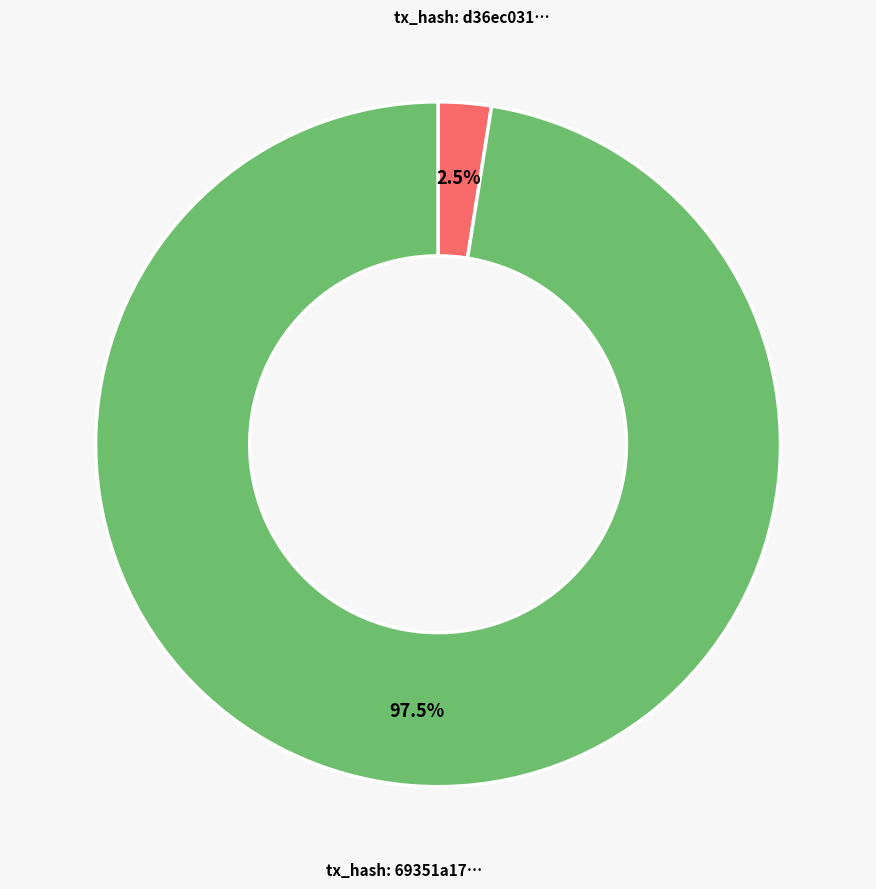

Does any single category account for the majority?

Yes